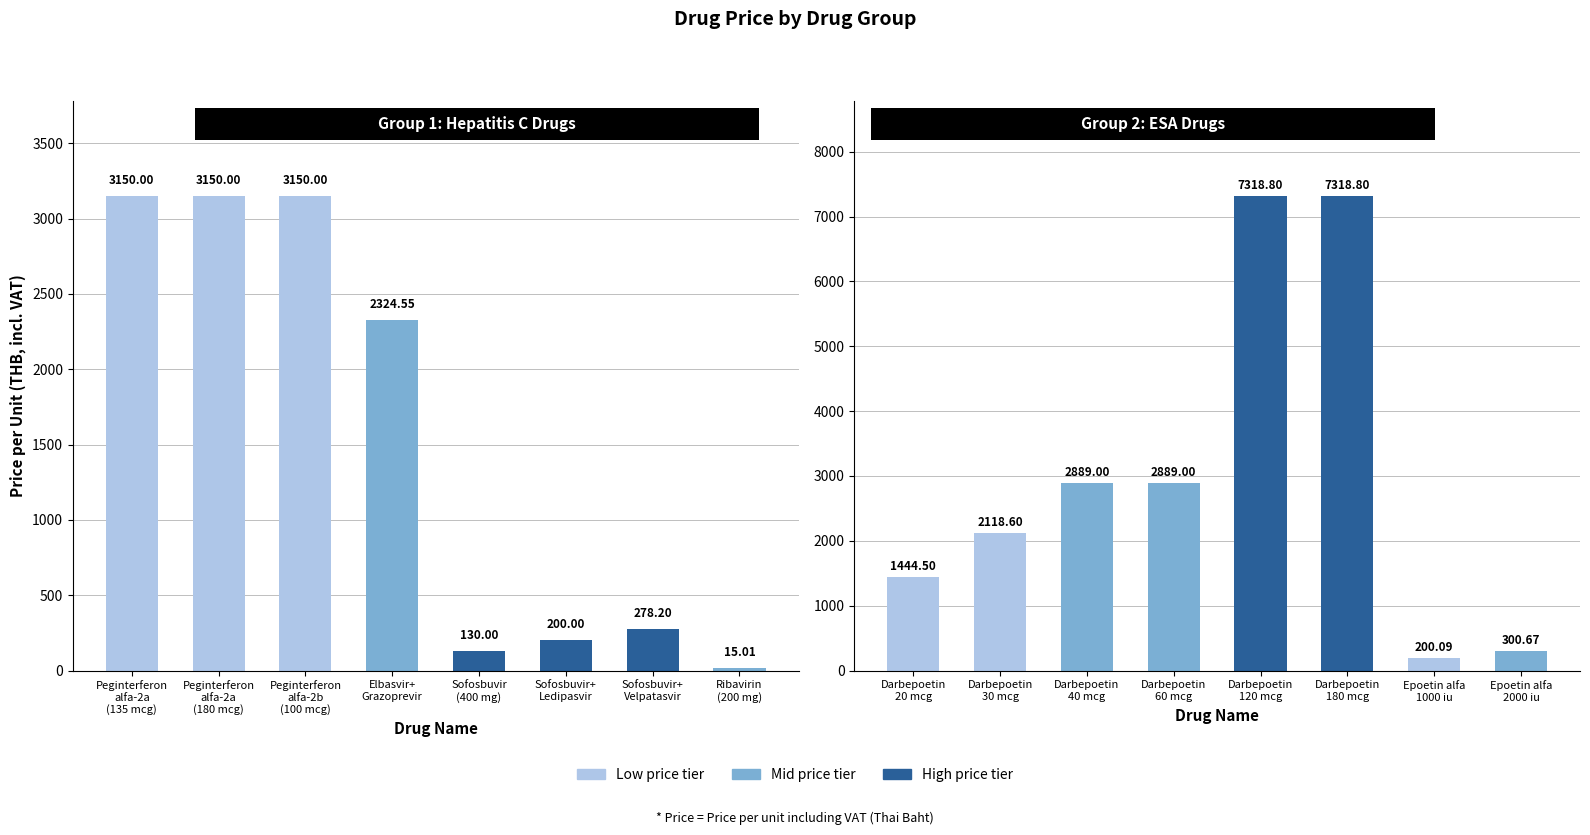

Reading right to left, what are all the values shown in this chart?

Hepatitis C drugs: 15.0	278.2	200.0	130.0	2324.6	3150.0	3150.0	3150.0
ESA drugs: 300.7	200.1	7318.8	7318.8	2889.0	2889.0	2118.6	1444.5